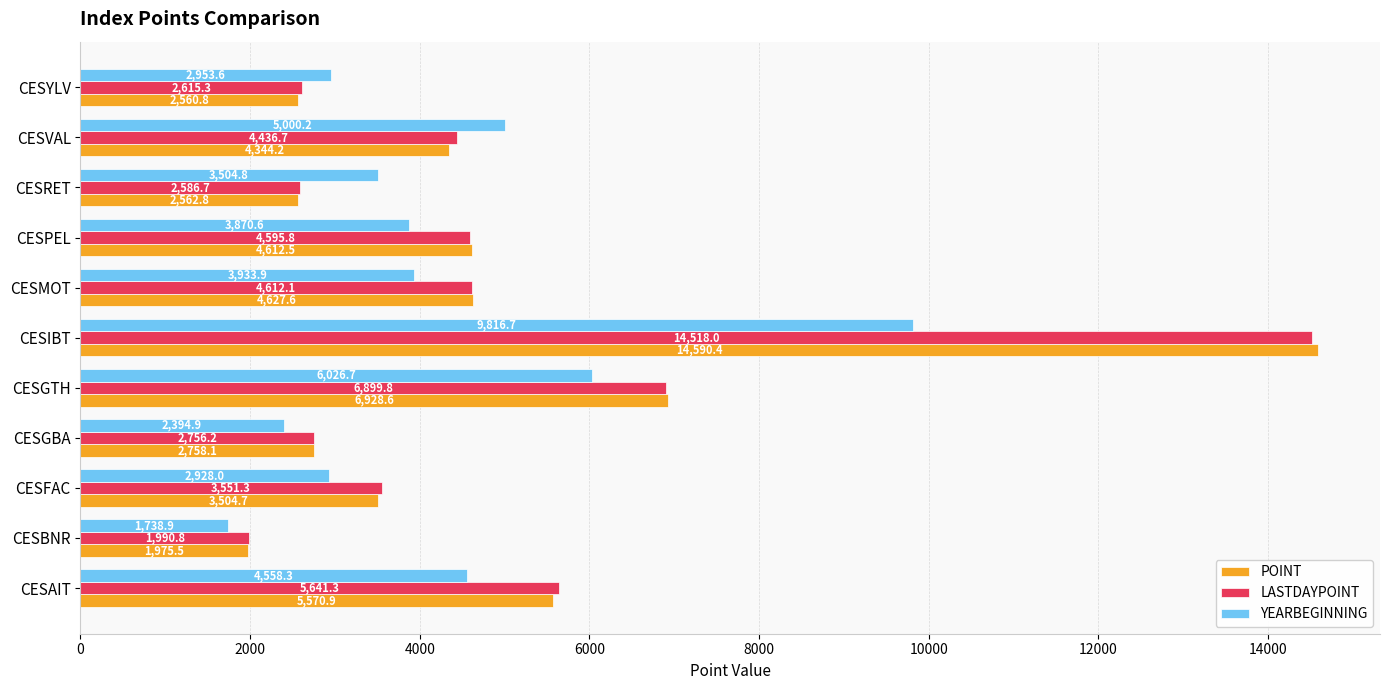

List the series in order of their peak value, highest first.

POINT, LASTDAYPOINT, YEARBEGINNING